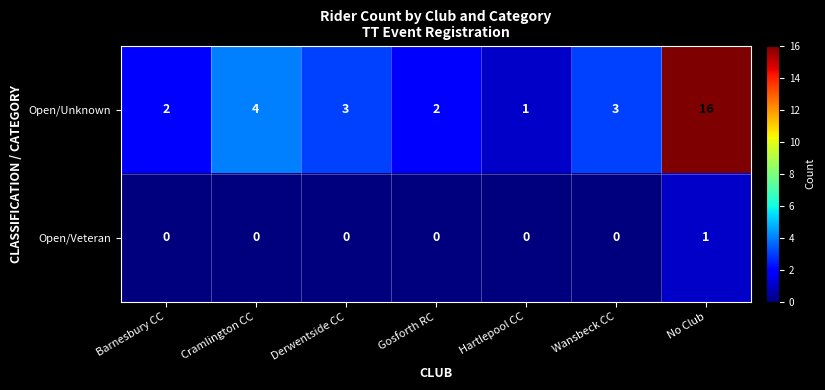

What is the sum of all Open/Unknown values?

31